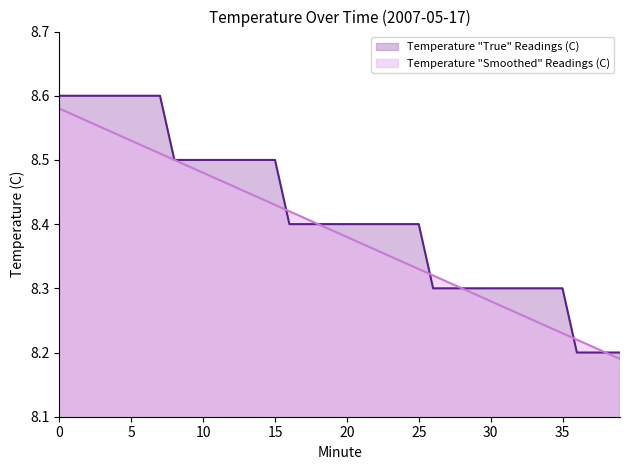

Where do Temperature (C) and Smoothed Temperature (C) first cross each other?

15 and 16